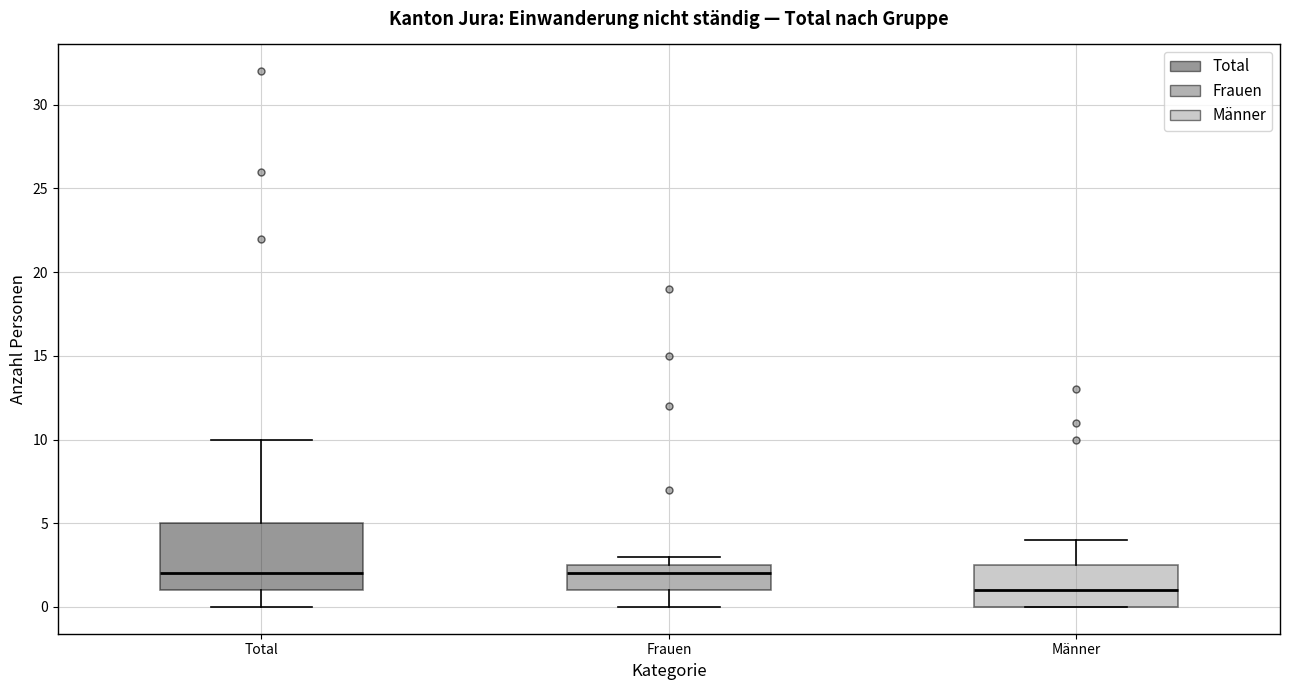

Which box is the tallest, from its lower edge to its upper edge?

Total